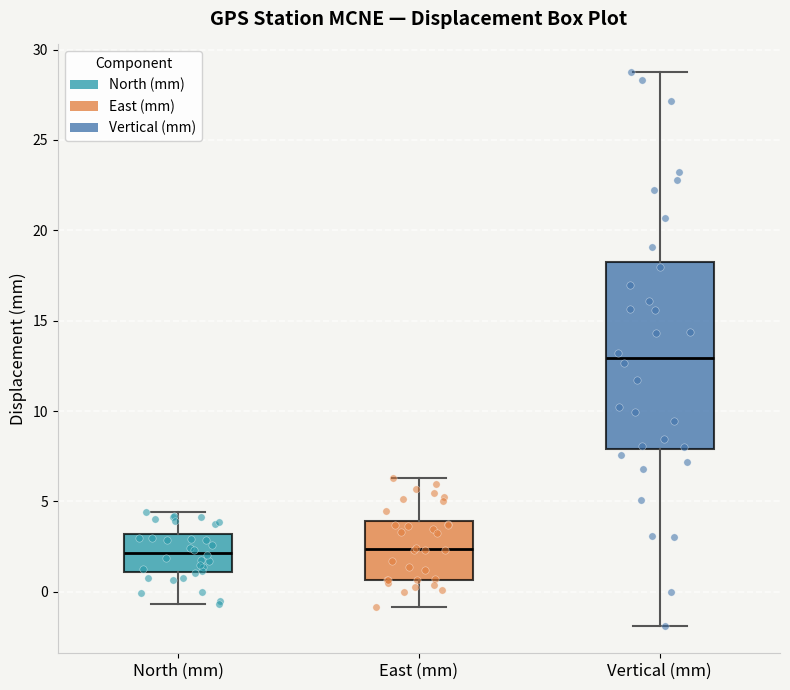

Reading left to right, transcribe this box plot: for each box, give where its median line is, the range the box spans, and where its two whiskers end, as read against the y-axis. The values are not printed on the chart, so give them approximately, as read against the axis.

North (mm): median 2.0, box 1.0 to 3.0, whiskers -0.5 to 4.5
East (mm): median 2.5, box 0.5 to 4.0, whiskers -1.0 to 6.5
Vertical (mm): median 13.0, box 8.0 to 18.5, whiskers -2.0 to 29.0